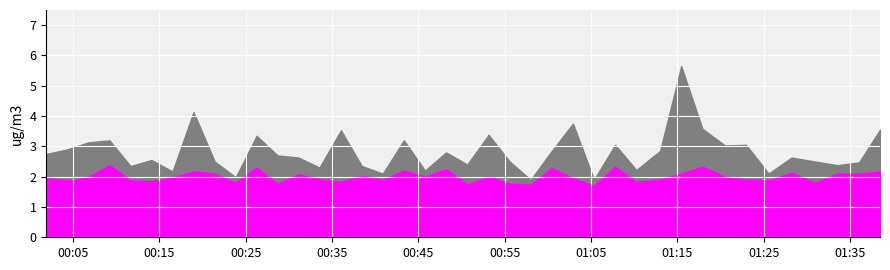

At which label is SDS_P1 closest to 3?

32